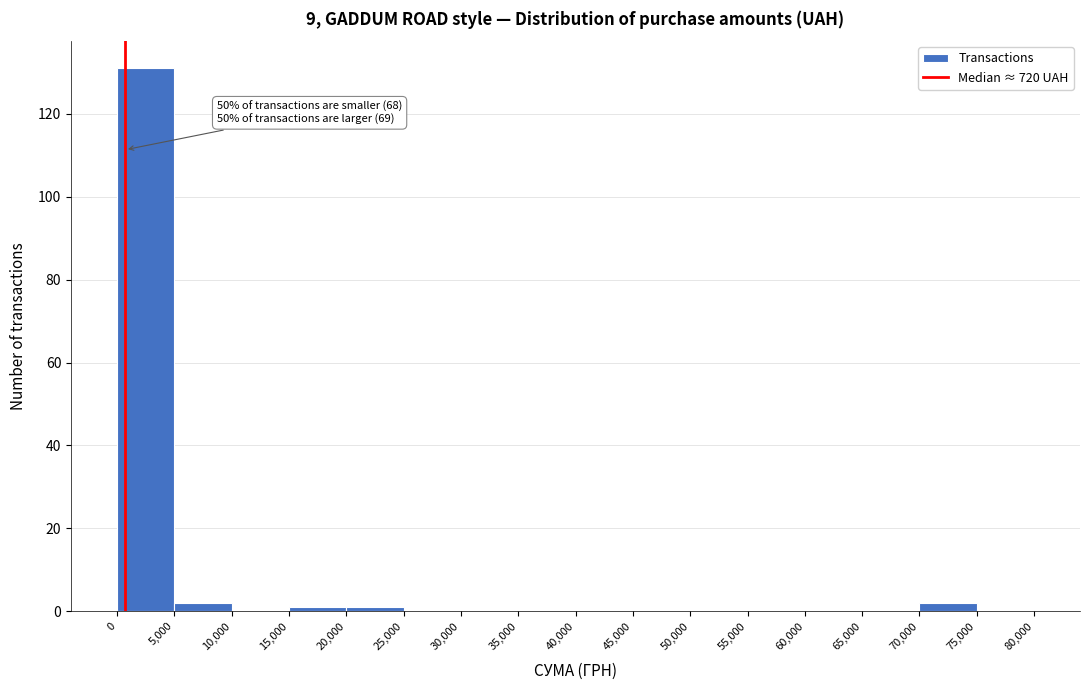

Which range on the x-axis has the tallest bar?

0 to 5,000